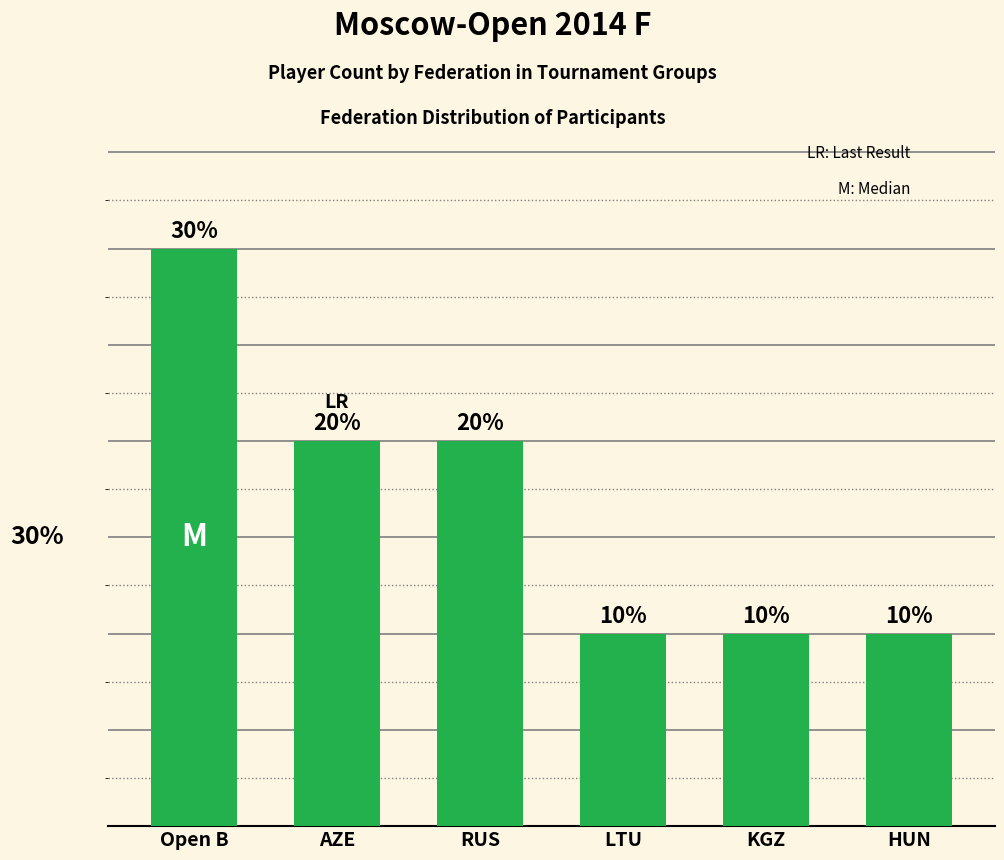

Are the bars horizontal?

No